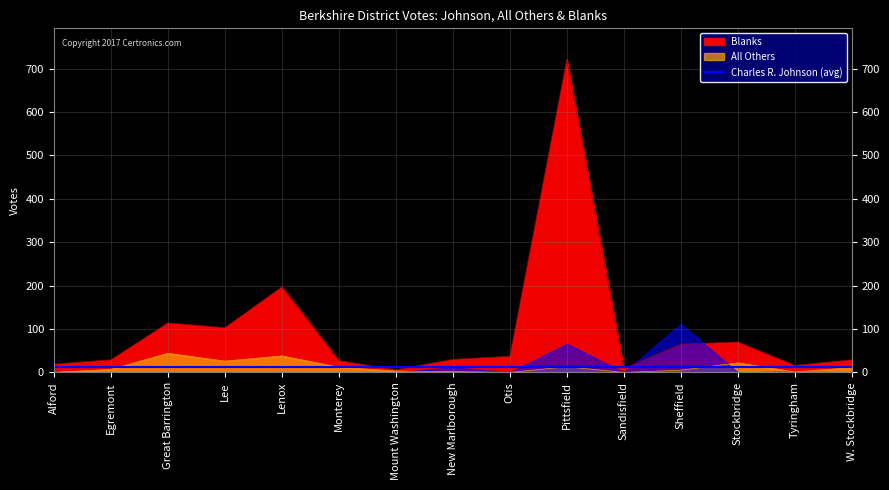

What is the sum of all All Others values?

184